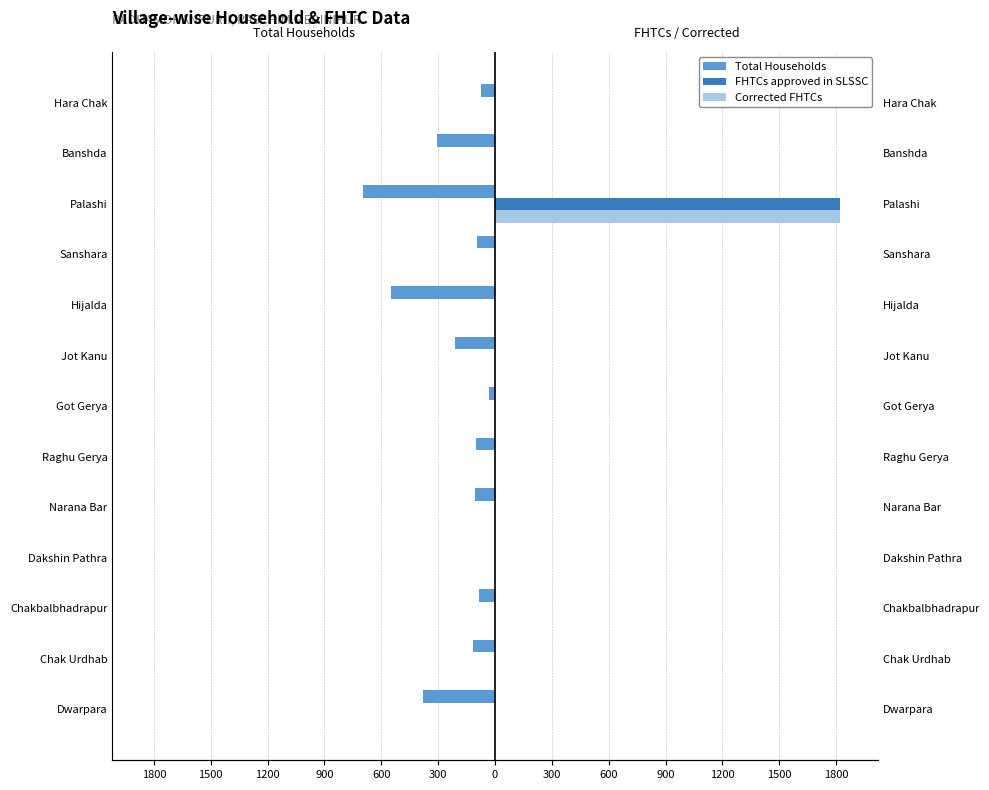

Reading right to left, list all the values displayed in this chart.

Total Households: -73	-307	-696	-93	-547	-211	-33	-98	-103	0	-83	-117	-380
FHTCs approved in SLSSC: 0	0	1820	0	0	0	0	0	0	0	0	0	0
Corrected FHTCs: 0	0	1820	0	0	0	0	0	0	0	0	0	0